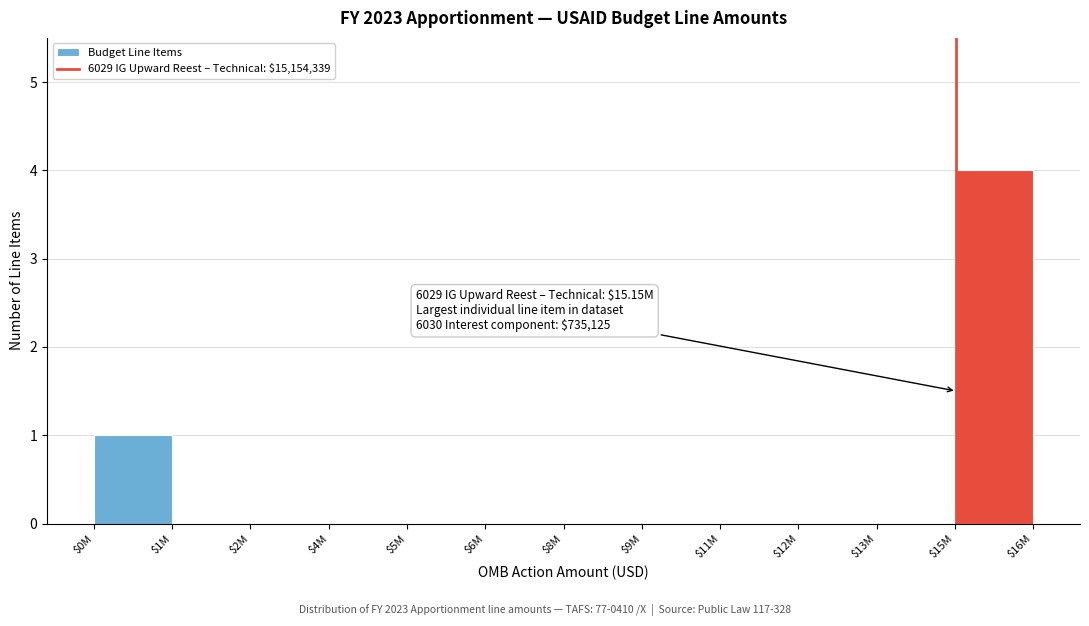

True or false: the data shows 0 at $11M.

True